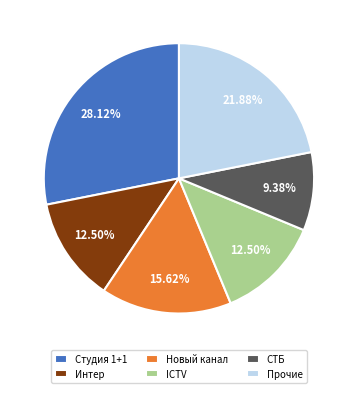

Is there any slice that represents more than half of the pie?

No